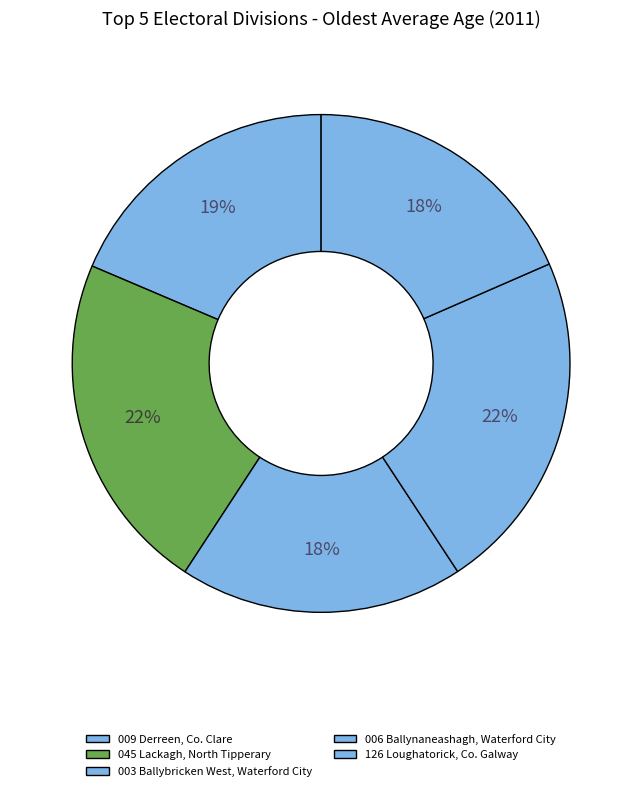

How many slices are in this pie chart?

5